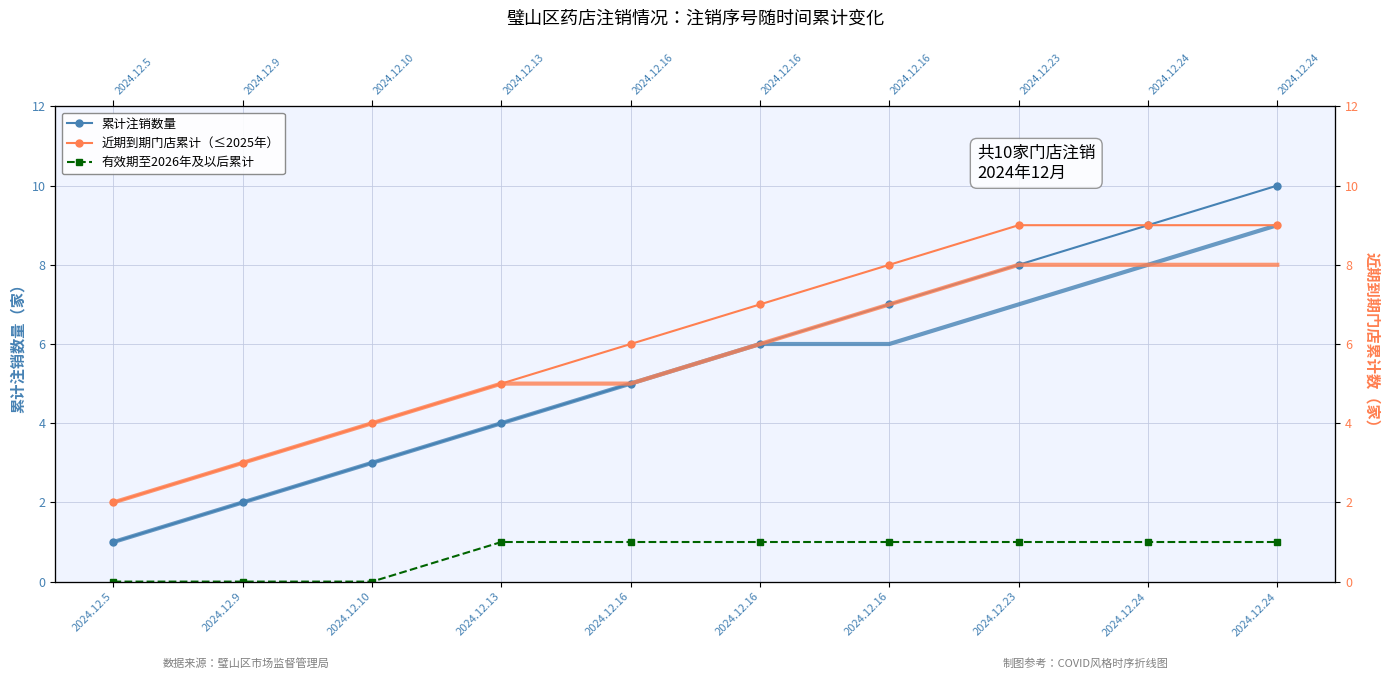

At 2024.12.24, list the series in order from largest to smallest.

累计注销数量, 近期到期门店累计（≤2025年）, 有效期至2026年及以后累计